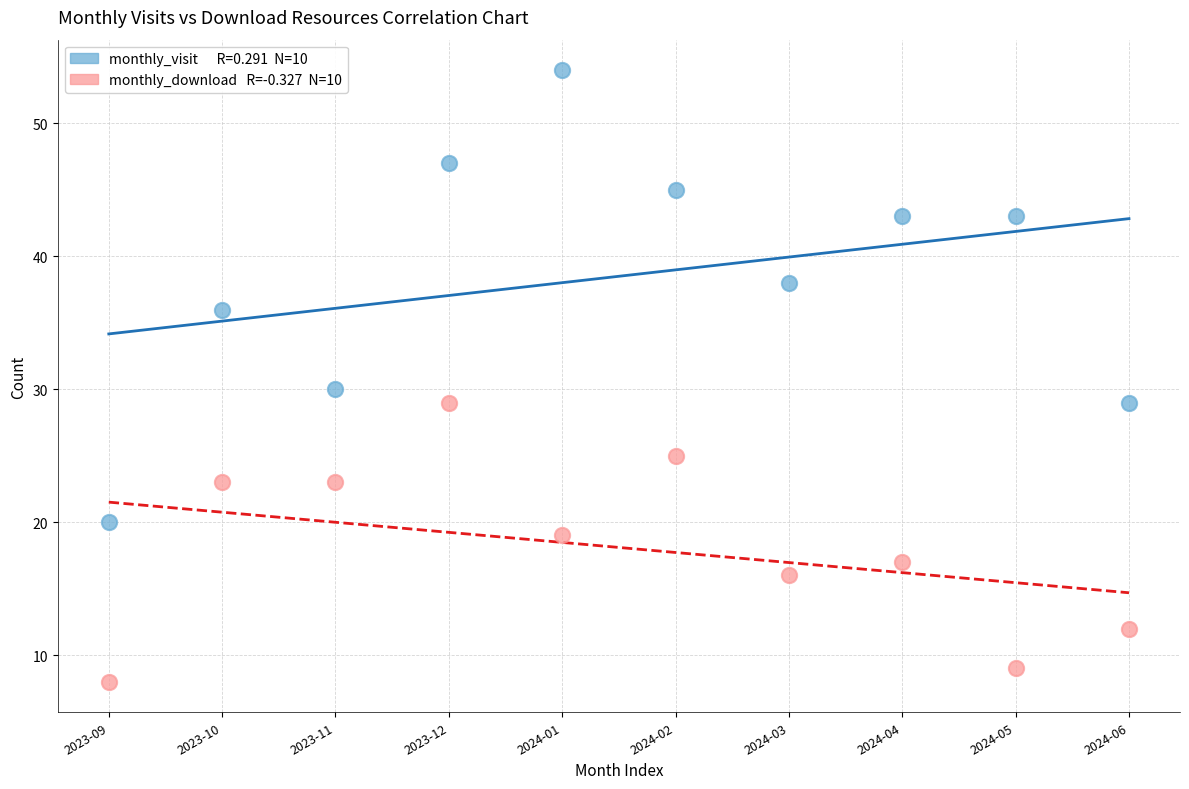

Across all data points, what is the range of Y values (max minus min)?

46